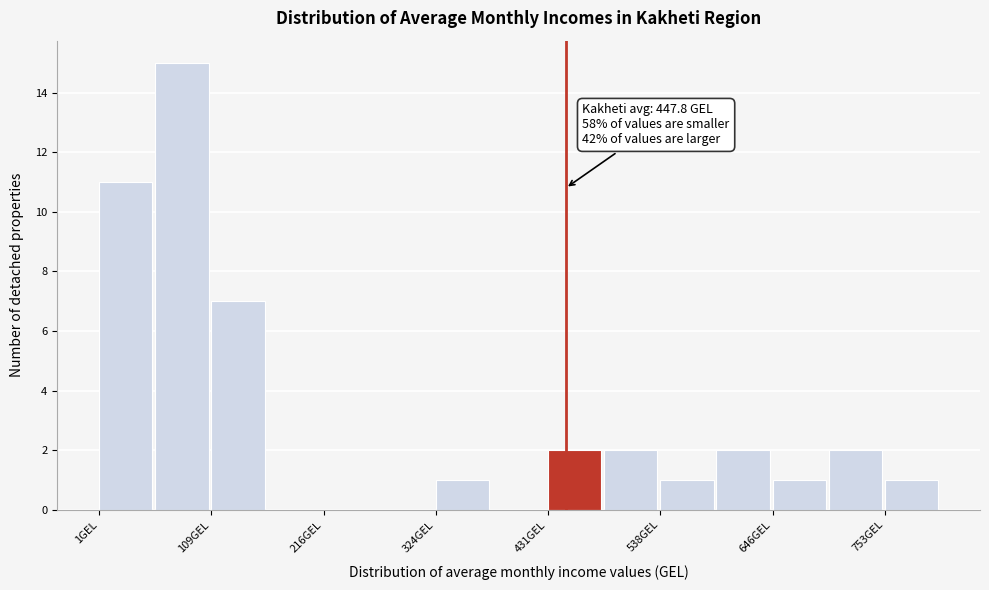

Read against the x-axis, roughly where is the centre of the tallest bar?

80